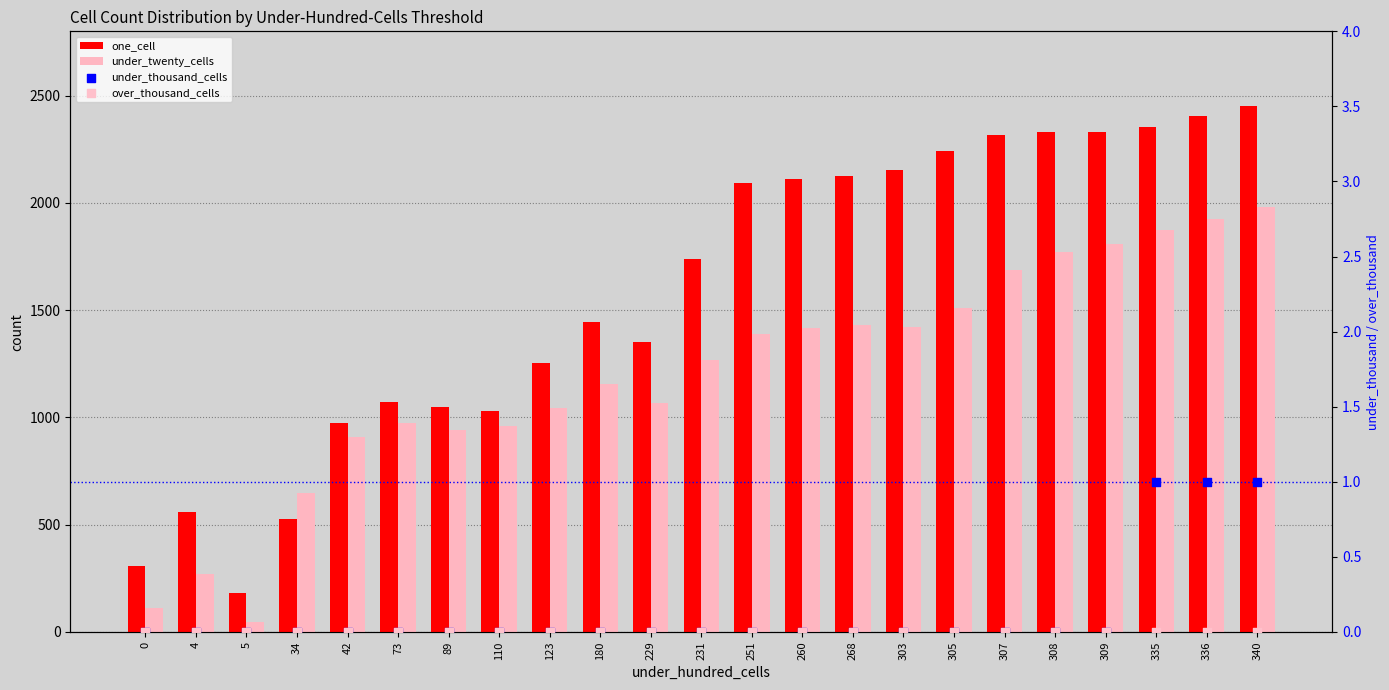

Which series has the largest total across all categories?

one_cell